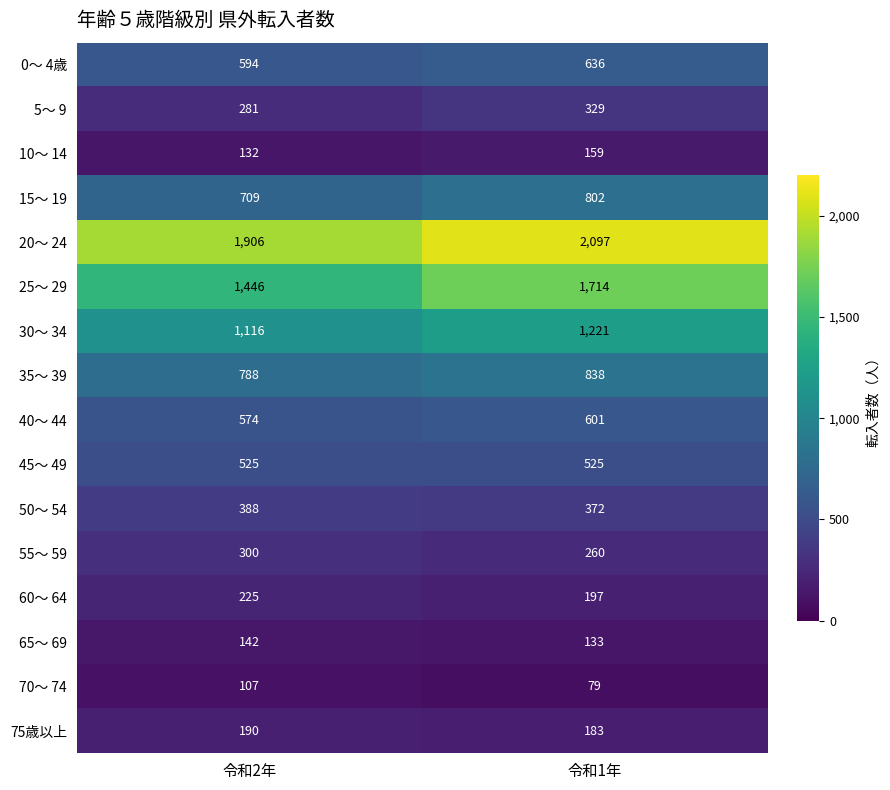

The value of 65～ 69 at 令和1年 is 226. True or false?

False